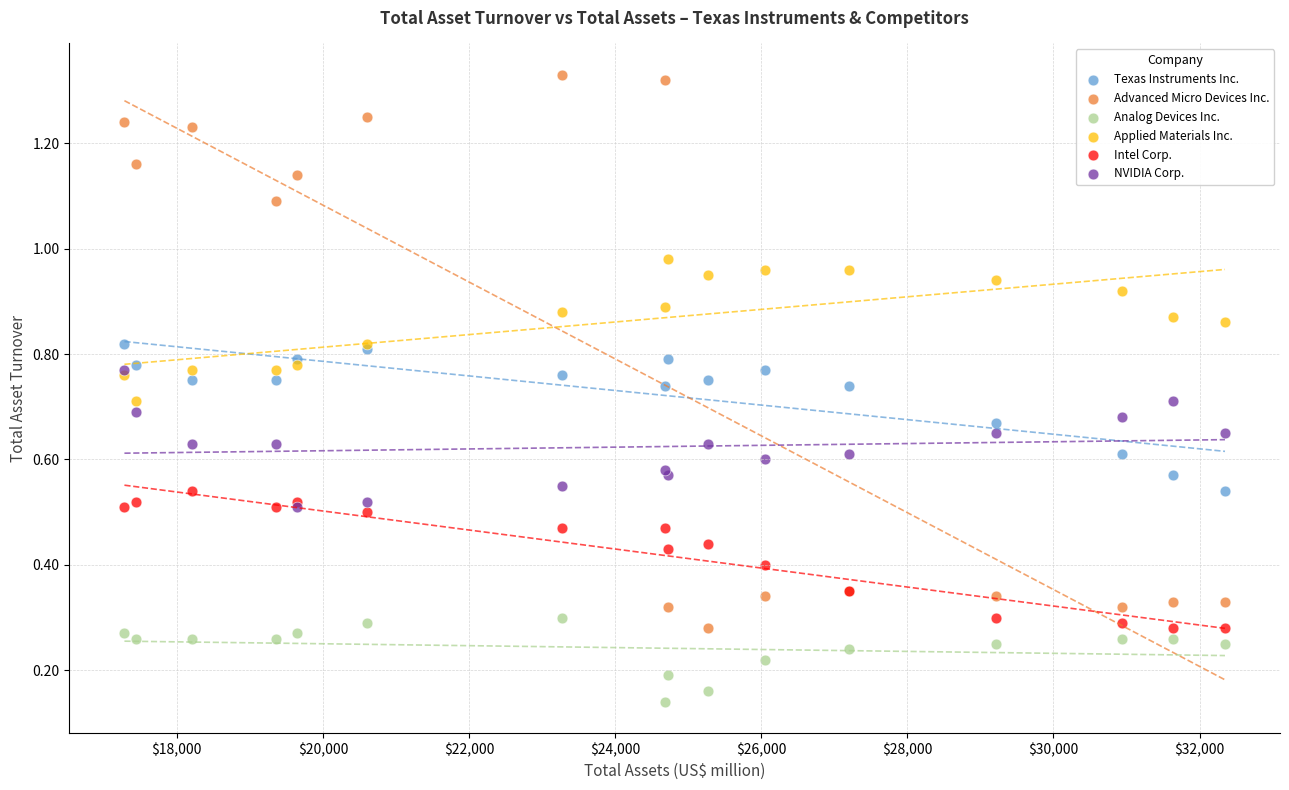

What are all the series names shown in the legend?

Texas Instruments Inc., Advanced Micro Devices Inc., Analog Devices Inc., Applied Materials Inc., Intel Corp., NVIDIA Corp.